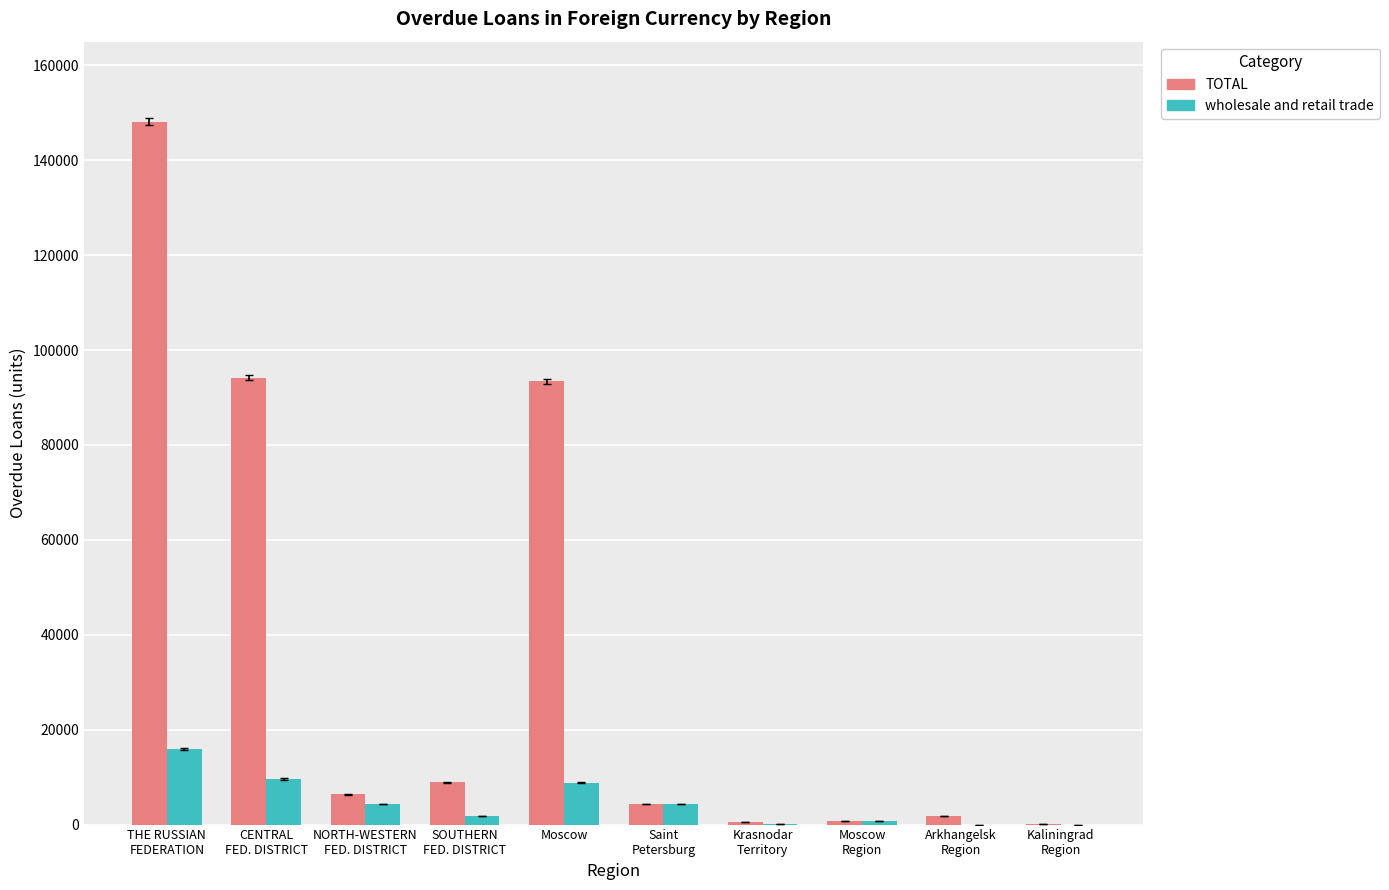

Which series has the largest total across all categories?

TOTAL